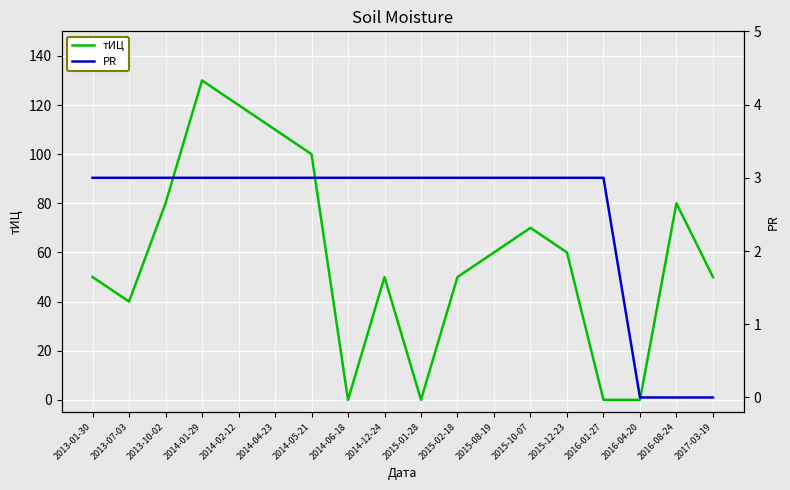

At which label is PR closest to 1?

2016-04-20